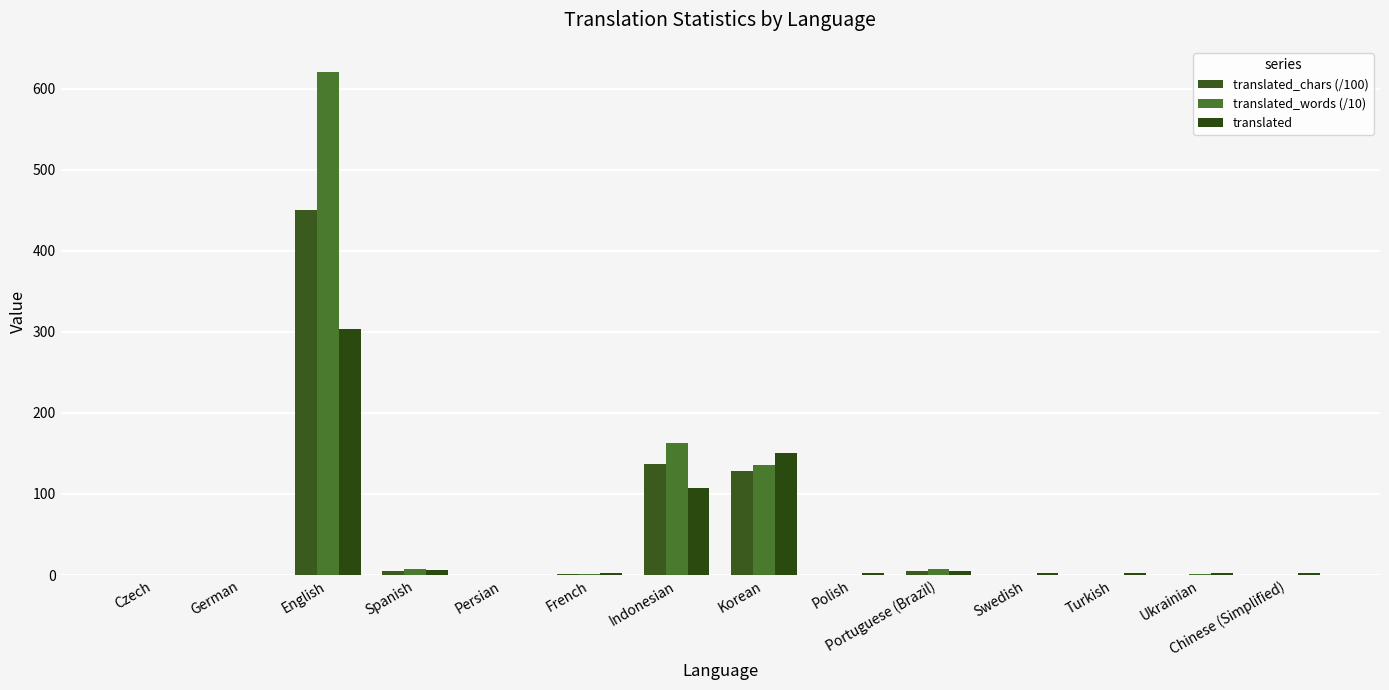

Are the bars horizontal?

No